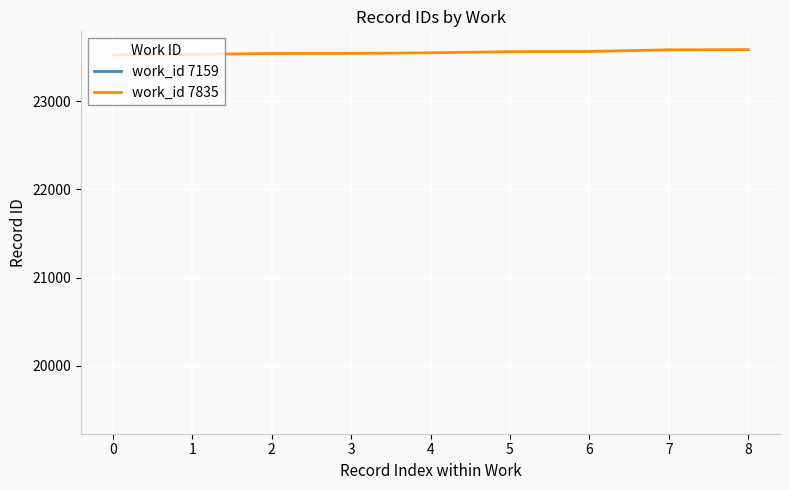

The value of work_id 7835 at 5 is 23565. True or false?

True